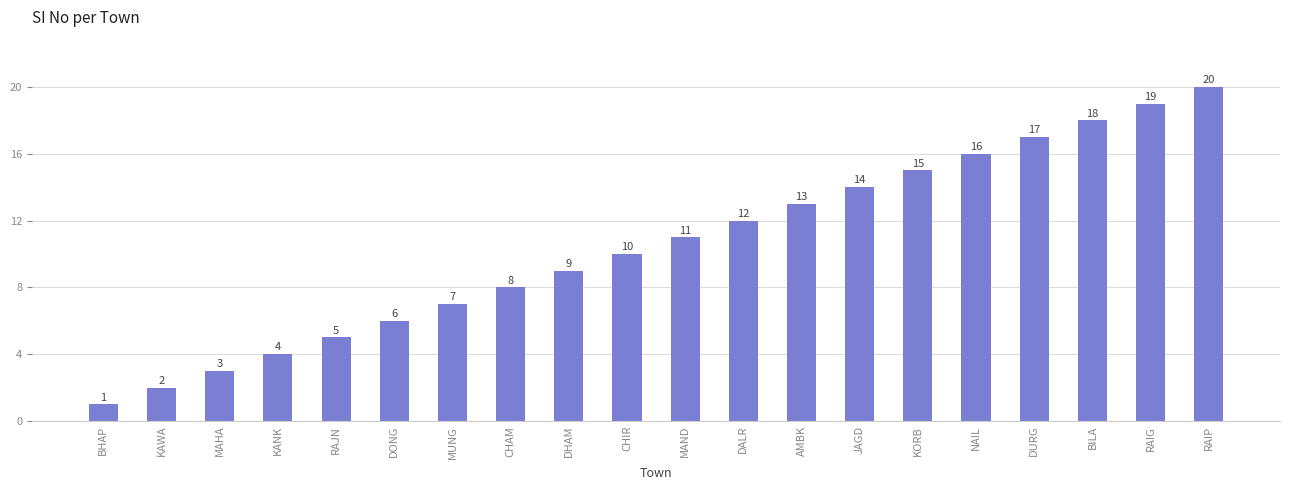

Reading left to right, what are all the values shown in this chart?

1	2	3	4	5	6	7	8	9	10	11	12	13	14	15	16	17	18	19	20